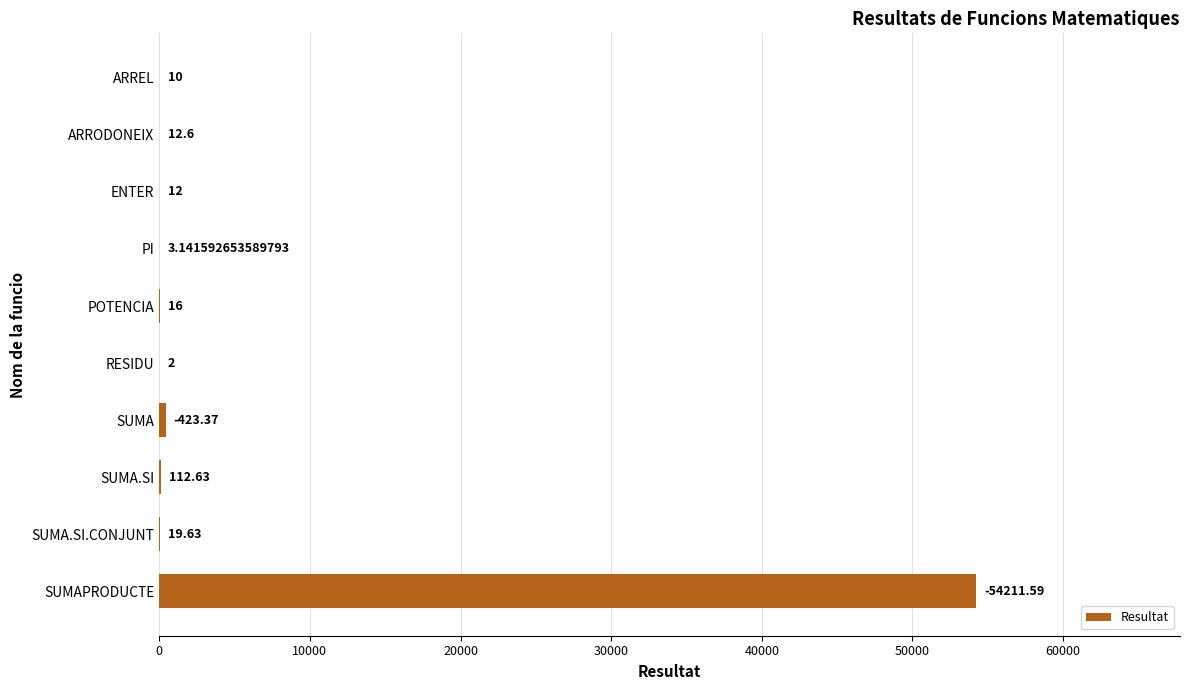

Where is the data nearest to the value 27106?

SUMA